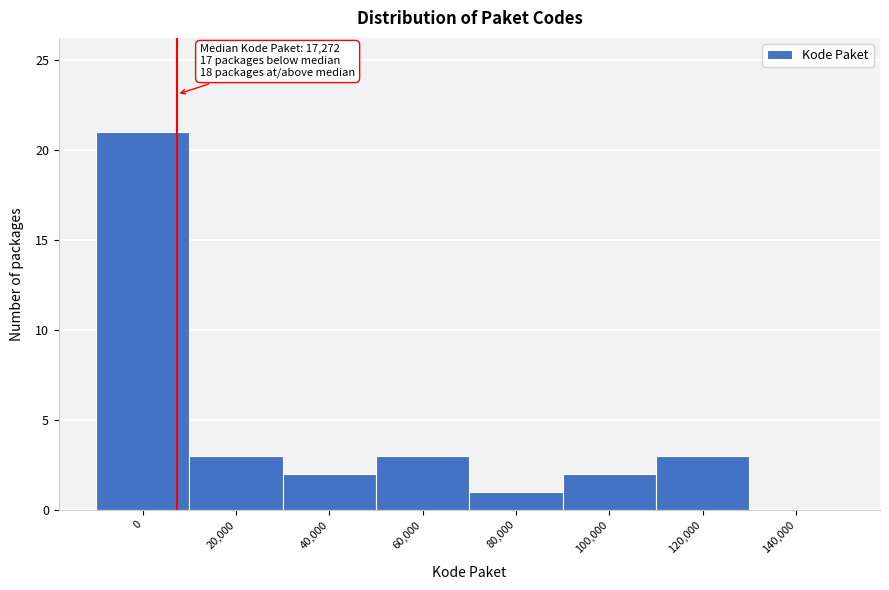

Reading left to right, transcribe all the data shown in this chart.

0=21	20,000=3	40,000=2	60,000=3	80,000=1	100,000=2	120,000=3	140,000=0